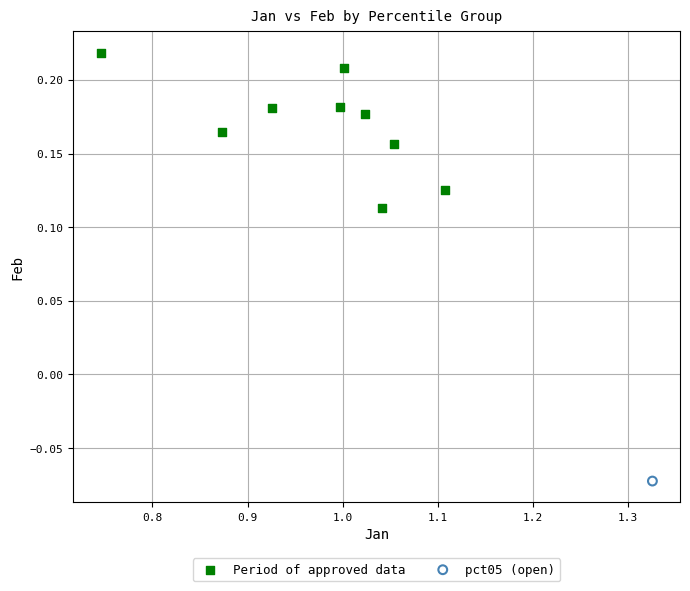

What are all the series names shown in the legend?

Period of approved data, pct05 (open)